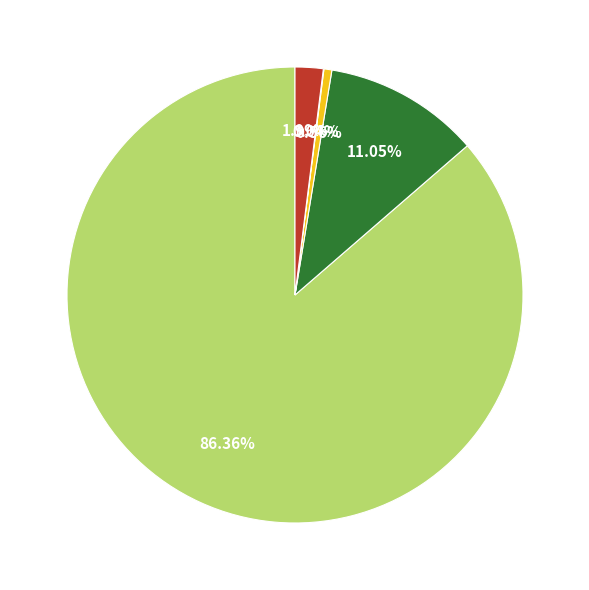

Is there a majority slice in this chart?

Yes